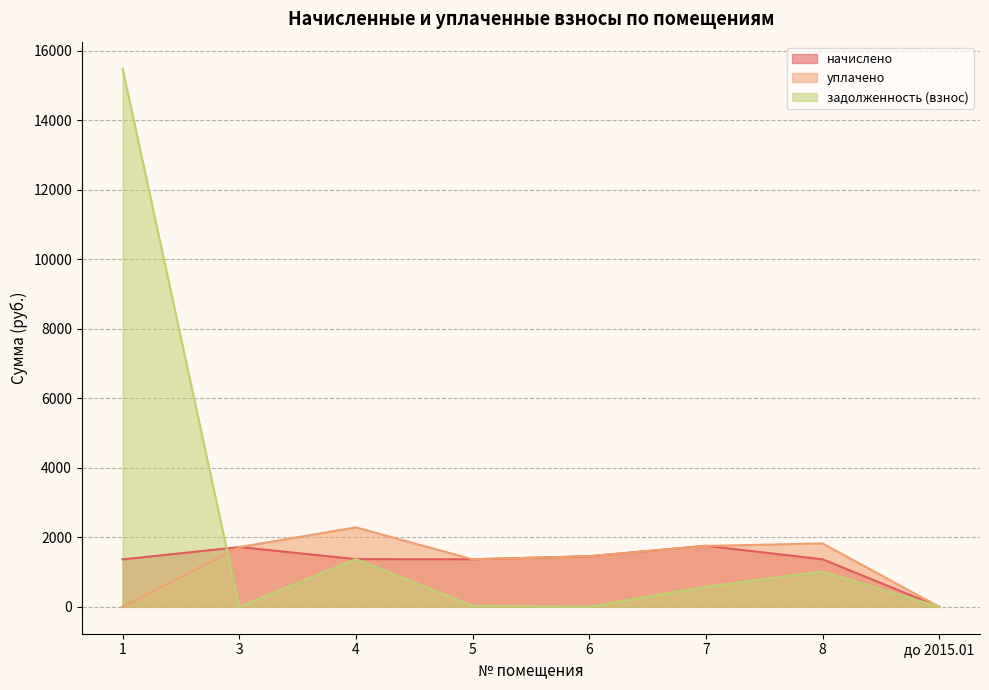

What are all the series names shown in the legend?

начислено, уплачено, задолженность (взнос)